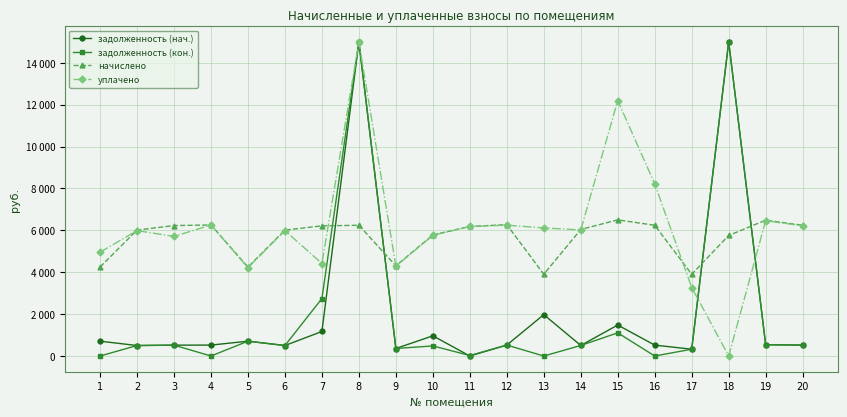

What is the difference between the maximum and minimum values in the задолженность (кон.) series?

15000.0